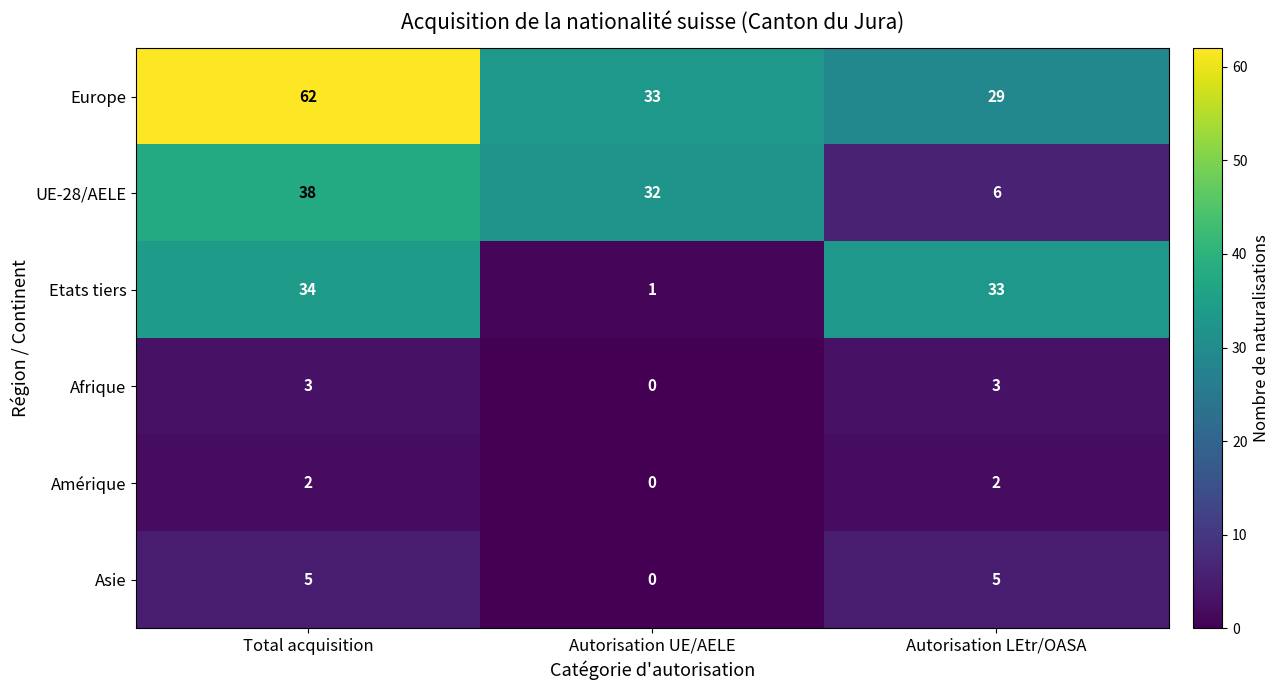

How many distinct data groups are displayed?

6